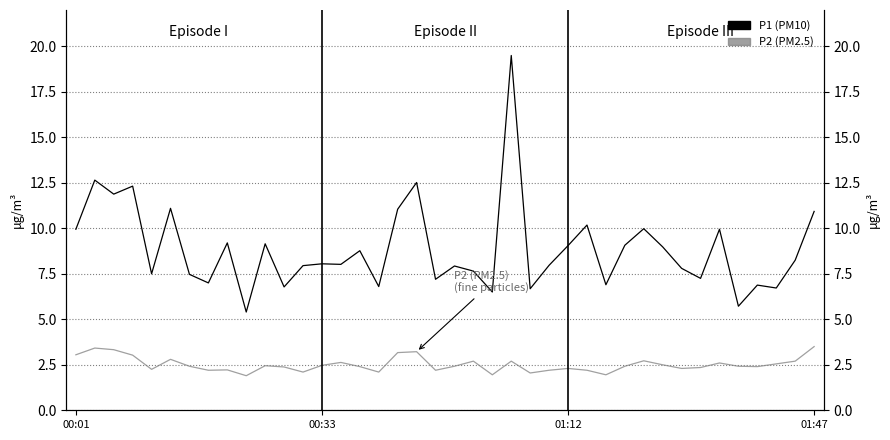

What is the value of the P1 (PM10) point at the 35th from the left?

9.9